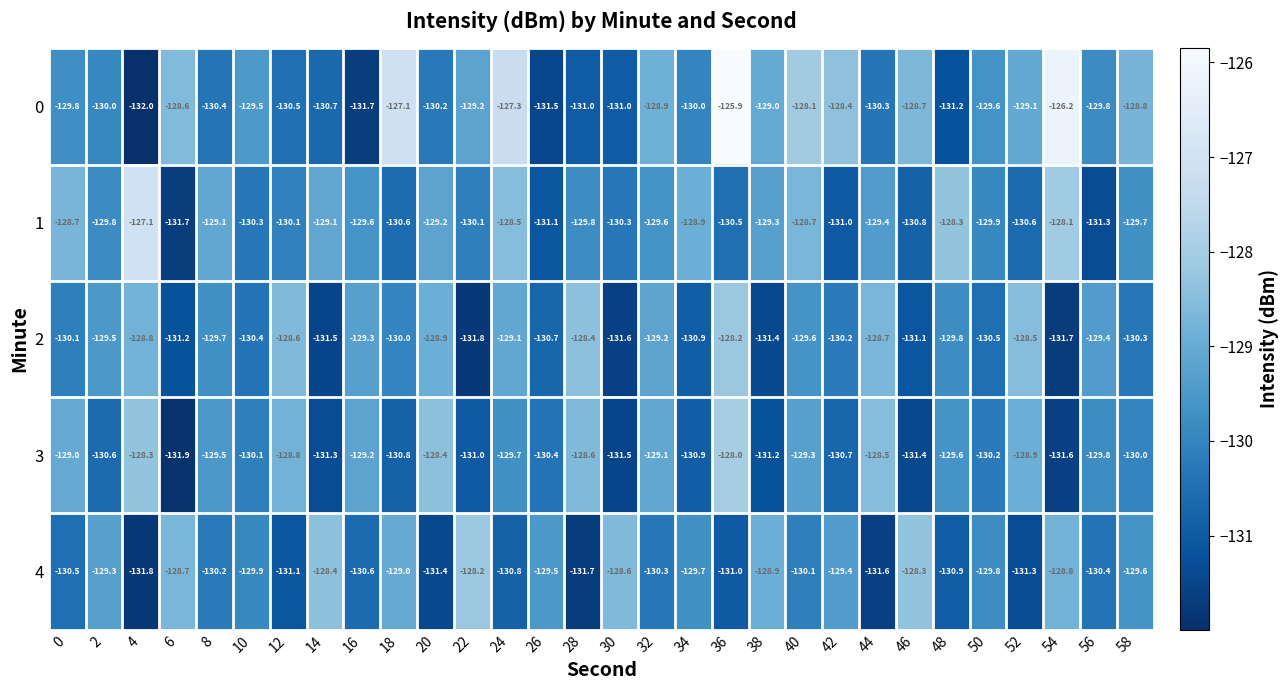

At which label is 0 closest to -128?

40